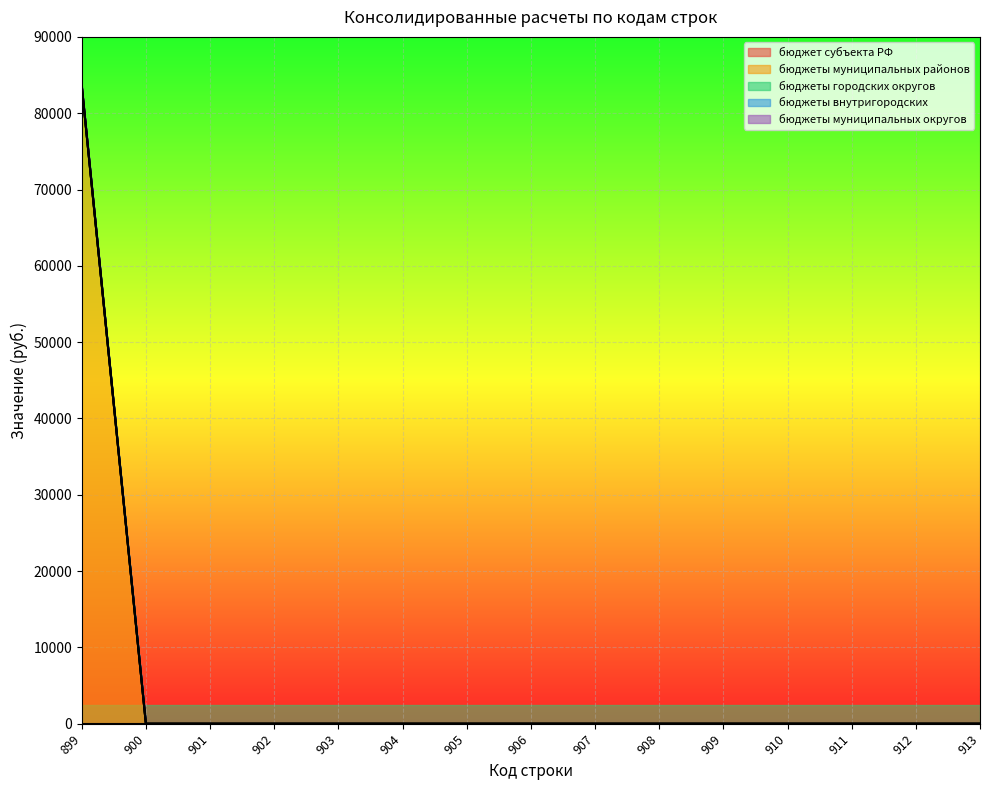

What are all the series names shown in the legend?

бюджет субъекта РФ, бюджеты муниципальных районов, бюджеты городских округов, бюджеты внутригородских, бюджеты муниципальных округов